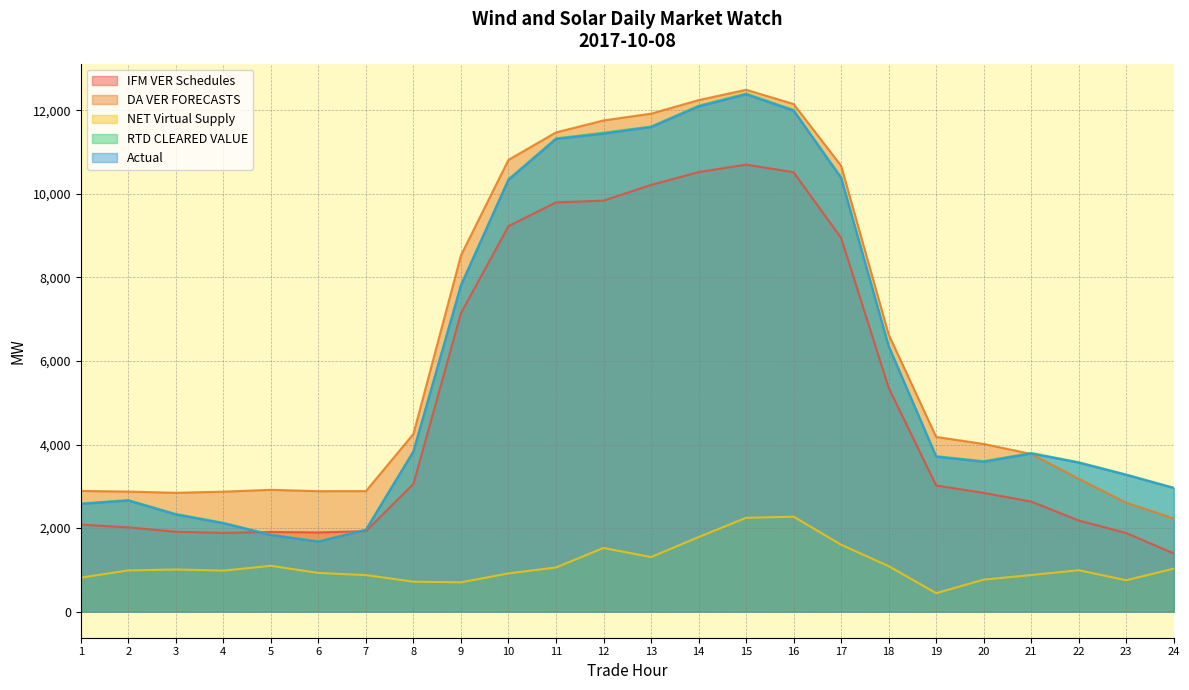

Reading left to right, list all the values displayed in this chart.

IFM VER Schedules: 1=2083.5	2=2017.4	3=1912.7	4=1884.6	5=1907.4	6=1895.8	7=1926.8	8=3057.2	9=7144.0	10=9228.6	11=9795.8	12=9838.5	13=10214.2	14=10520.8	15=10700.0	16=10518.5	17=8946.6	18=5360.6	19=3019.8	20=2842.6	21=2634.7	22=2181.8	23=1882.3	24=1393.8
DA VER FORECASTS: 1=2889.5	2=2873.4	3=2845.1	4=2871.4	5=2916.3	6=2883.3	7=2884.7	8=4254.8	9=8527.8	10=10814.9	11=11470.7	12=11757.8	13=11919.5	14=12244.0	15=12491.7	16=12150.8	17=10671.8	18=6634.5	19=4181.8	20=4013.8	21=3773.4	22=3181.1	23=2607.7	24=2229.8
NET Virtual Supply: 1=812.9	2=986.8	3=1008.3	4=981.8	5=1096.1	6=926.3	7=874.1	8=717.0	9=702.0	10=914.4	11=1056.4	12=1523.4	13=1306.0	14=1783.7	15=2245.0	16=2273.3	17=1600.9	18=1089.4	19=442.0	20=765.4	21=875.9	22=991.4	23=750.8	24=1028.6
RTD CLEARED VALUE: 1=2589.7	2=2670.9	3=2338.2	4=2127.9	5=1844.8	6=1683.9	7=1963.5	8=3842.6	9=7821.1	10=10350.9	11=11328.9	12=11464.5	13=11612.3	14=12109.1	15=12402.0	16=12009.9	17=10399.6	18=6368.2	19=3722.9	20=3601.9	21=3799.6	22=3576.7	23=3282.2	24=2967.0
Actual: 1=2576.8	2=2657.6	3=2325.2	4=2113.6	5=1831.1	6=1673.3	7=1955.3	8=3828.5	9=7803.0	10=10332.9	11=11311.7	12=11439.1	13=11597.7	14=12089.4	15=12381.2	16=11988.8	17=10376.9	18=6350.8	19=3708.0	20=3584.2	21=3783.3	22=3564.8	23=3272.5	24=2957.1